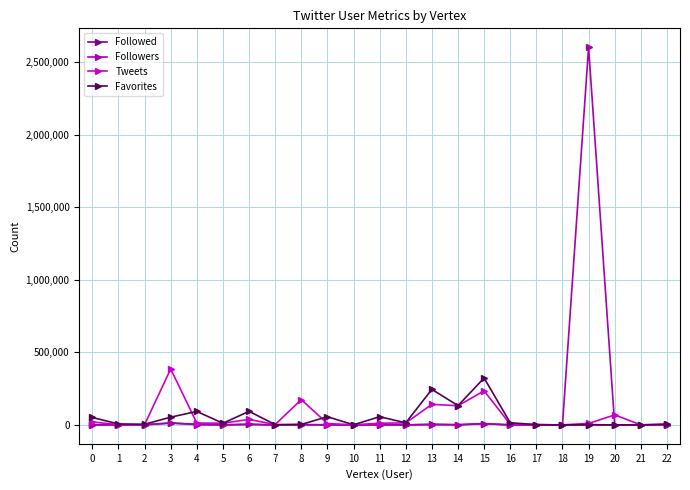

What is the average value of the Followed series?

2144